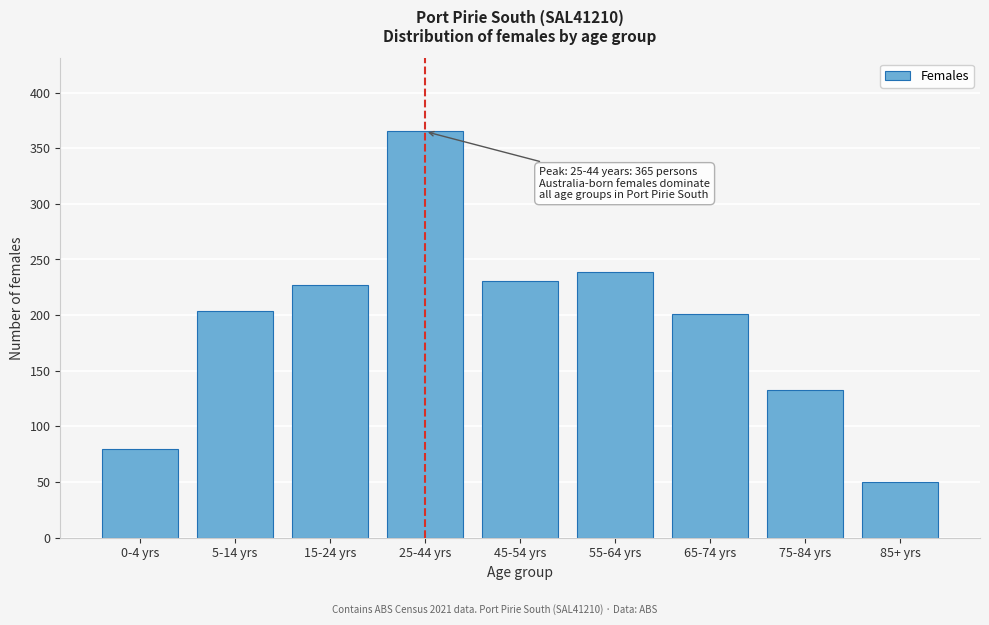

Reading left to right, list all the values displayed in this chart.

80	204	227	365	231	239	201	133	50